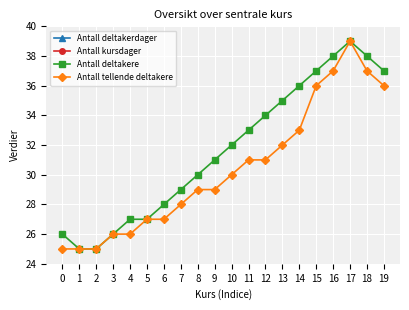

The Antall tellende deltakere series shows 7 at 0. True or false?

False